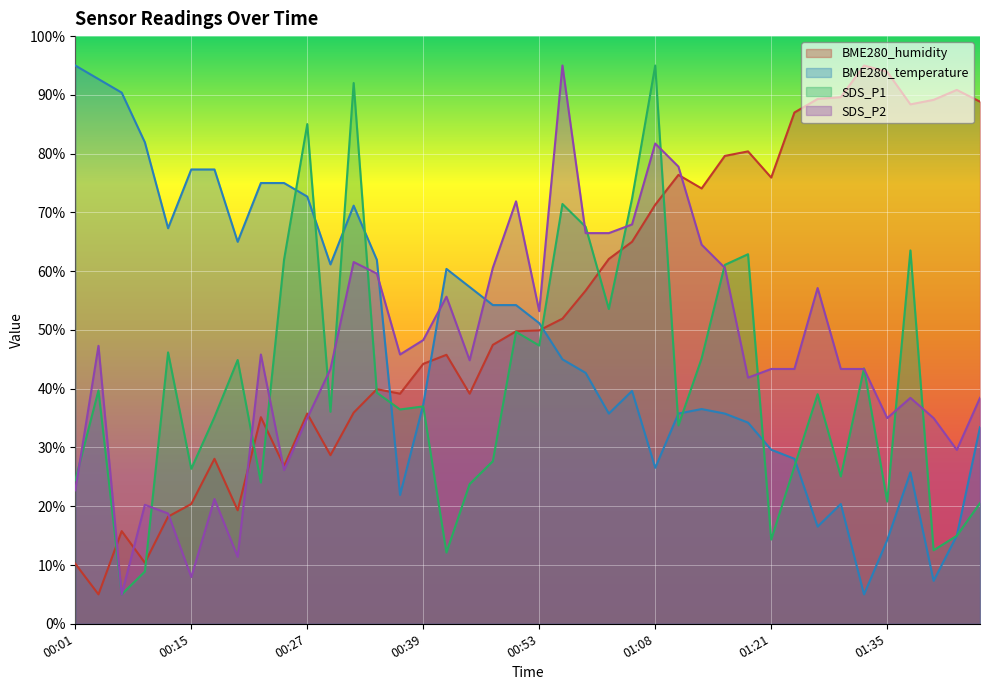

What is the difference between the maximum and second lowest values in the SDS_P2 series?

87.0